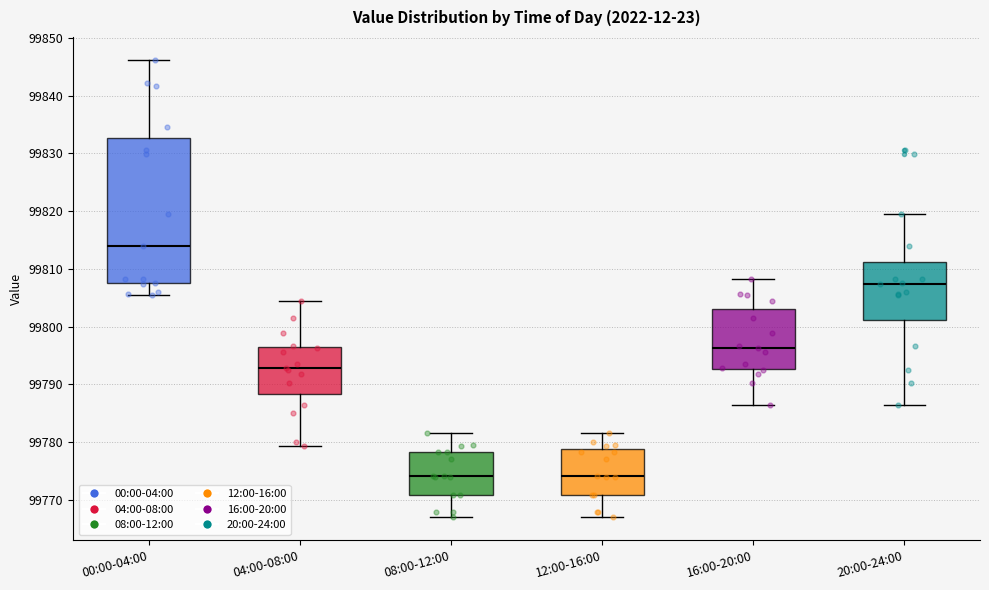

Where does the upper whisker of the box for 12:00-16:00 end on the y-axis? The values are not printed on the chart, so give them approximately, as read against the axis.

99782